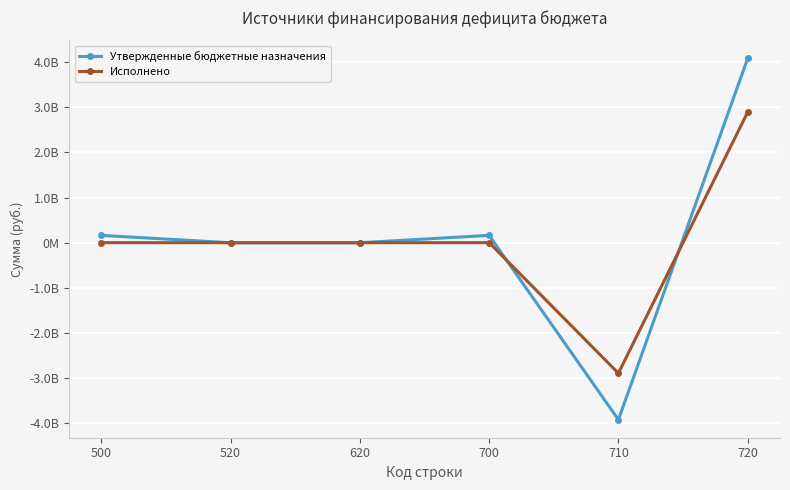

Reading right to left, transcribe all the data shown in this chart.

Утвержденные бюджетные назначения: 4080671862.2	-3917671862.2	163000000.0	0.0	0.0	163000000.0
Исполнено: 2891184217.6	-2889047607.6	2136610.0	0.0	0.0	2136610.0